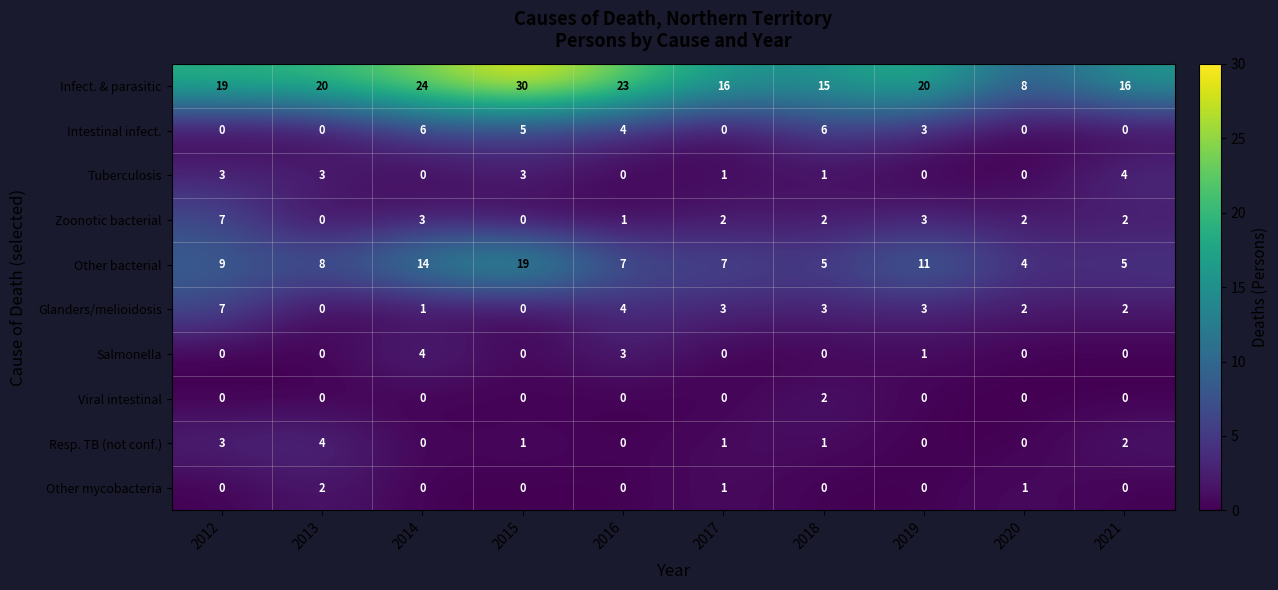

At which label is Other bacterial closest to 11?

2019